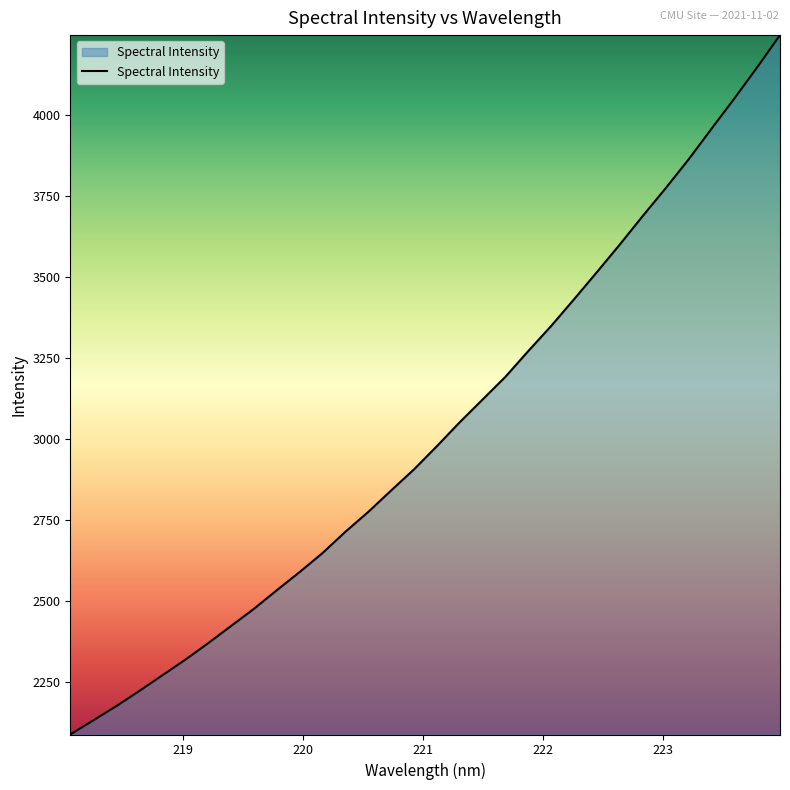

What is the smallest value displayed?

2087.7